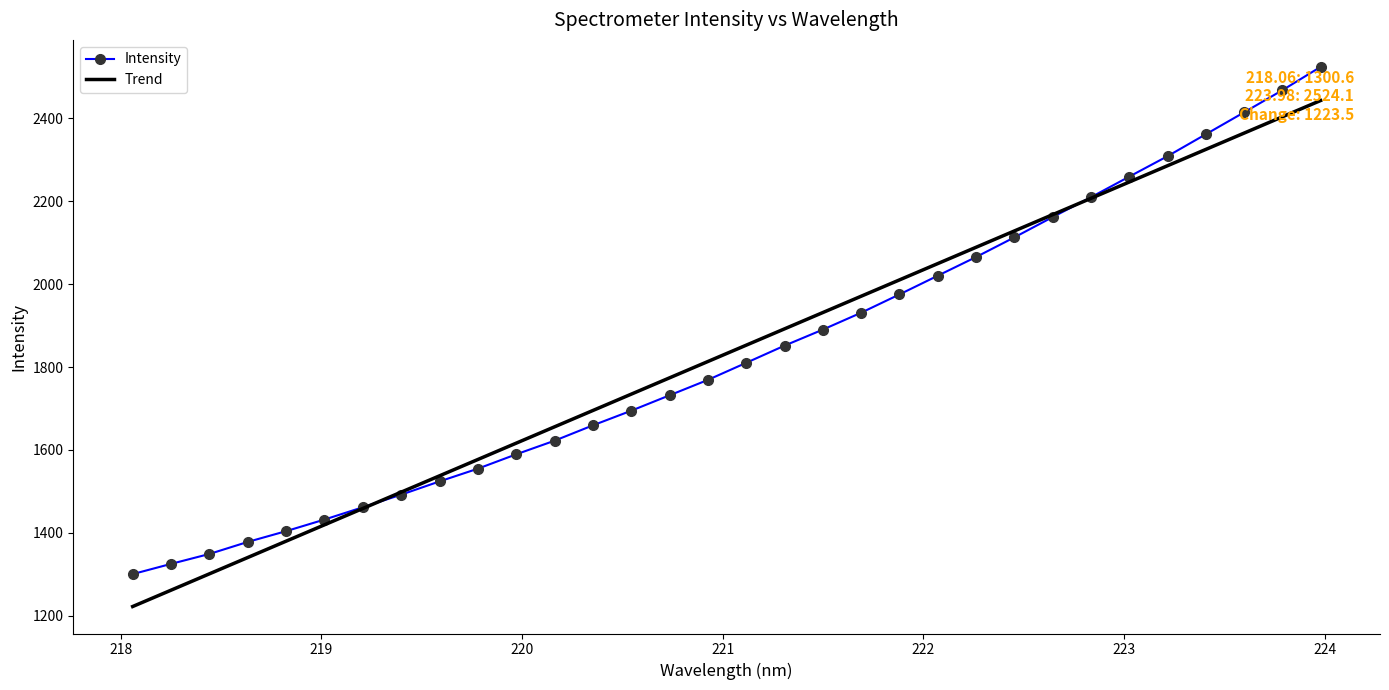

Which series has the largest range (max minus min)?

Intensity